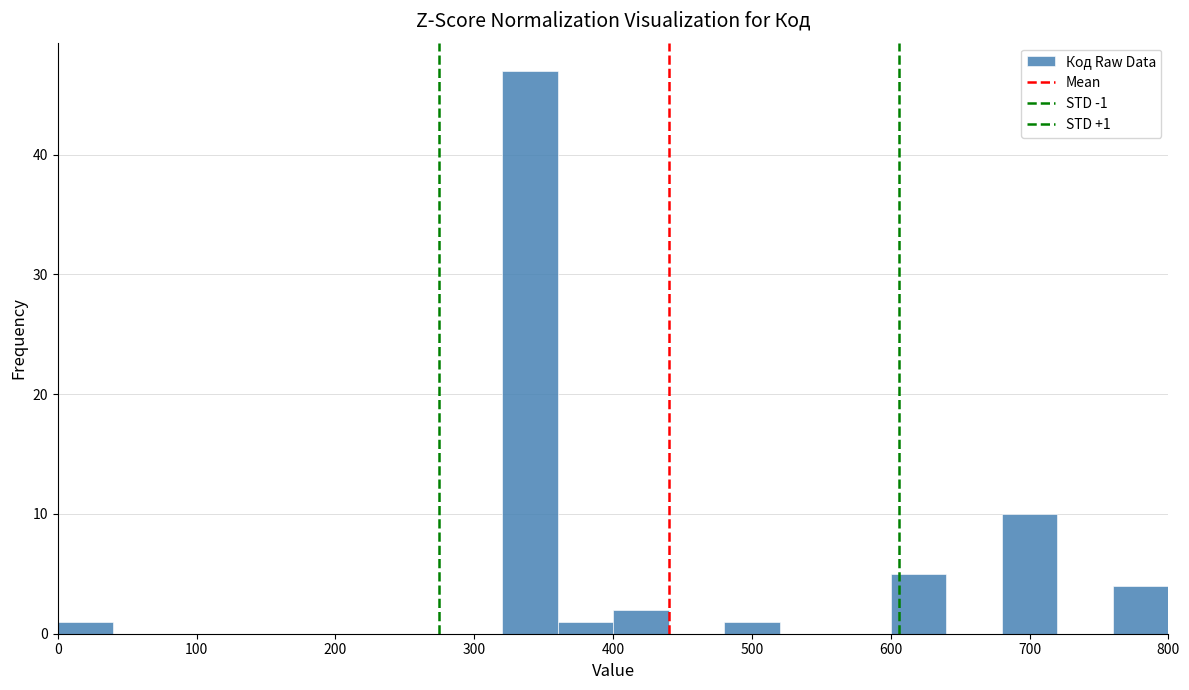

Over which range of the x-axis is the bar tallest?

320 to 360